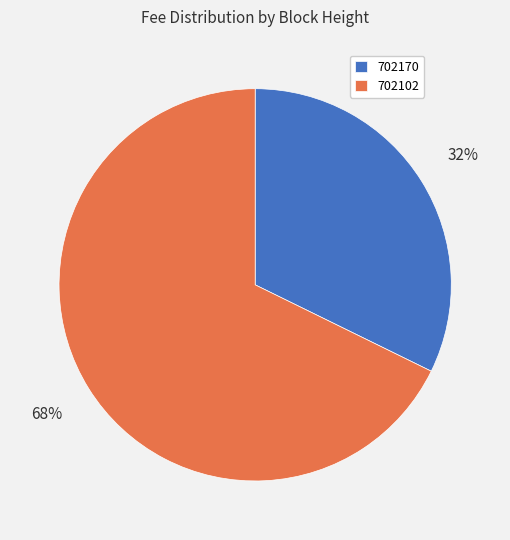

To the nearest percent, what percentage of the pie is 702102?

68%